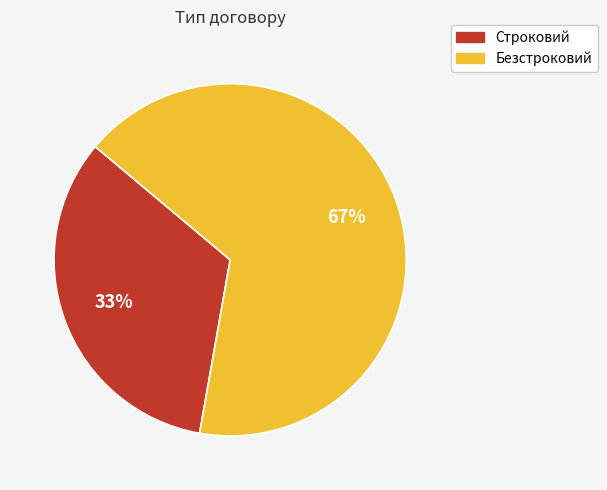

Count the number of slices in the pie.

2